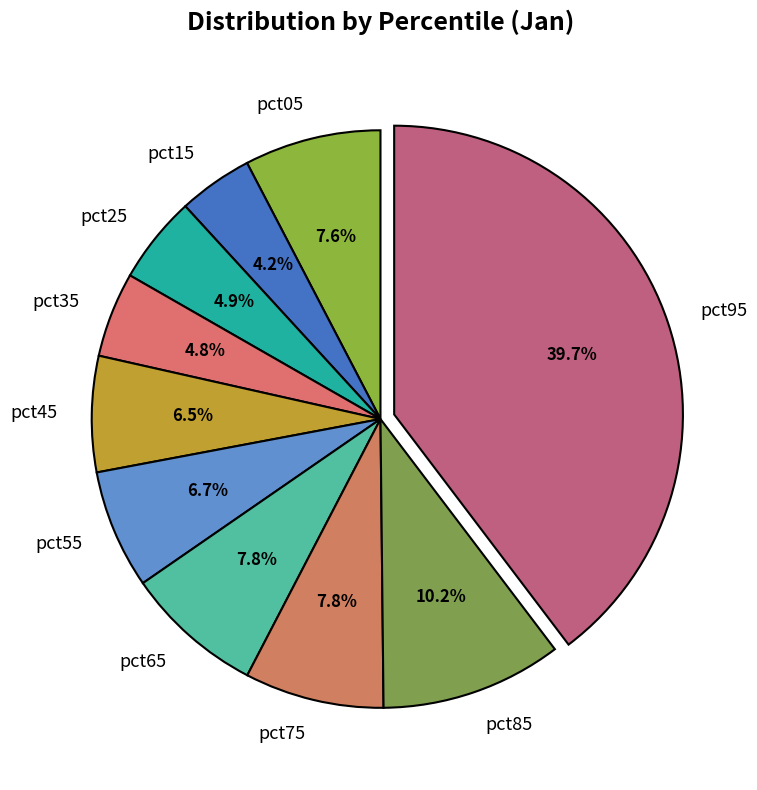

True or false: pct05 accounts for 8% of the total.

True